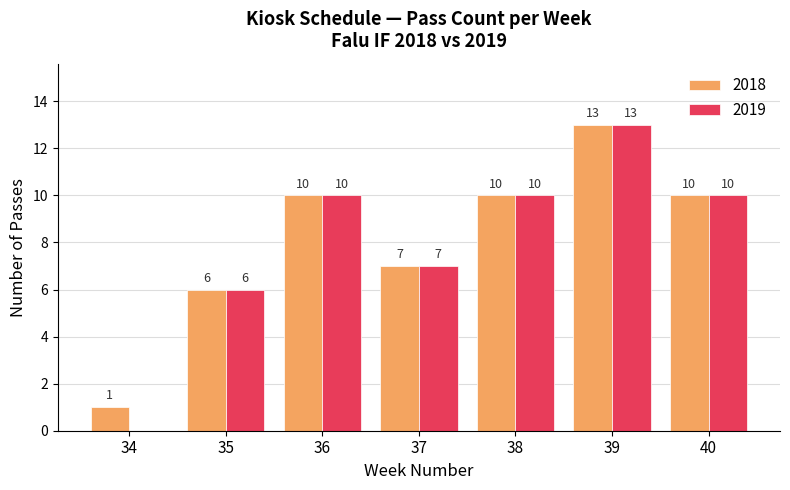

Are the bars grouped side by side (vs. stacked)?

Yes